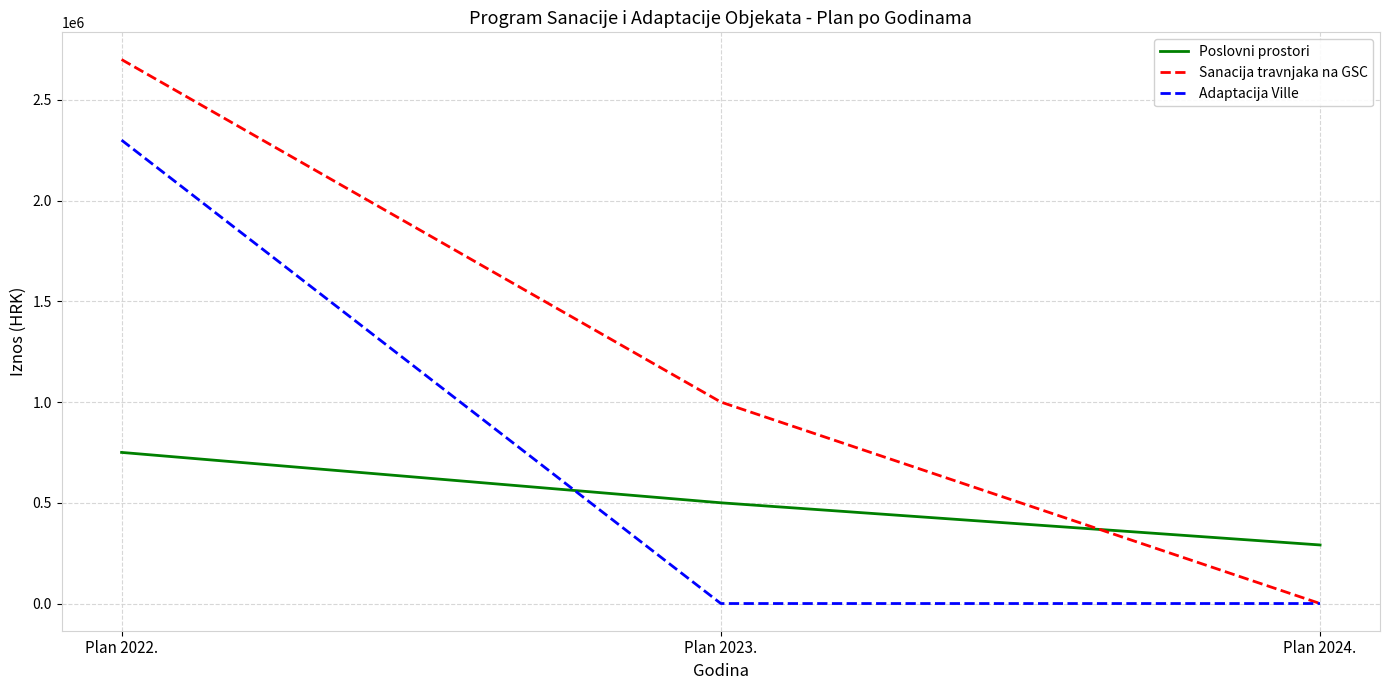

Is this an area chart (filled region under the line)?

No